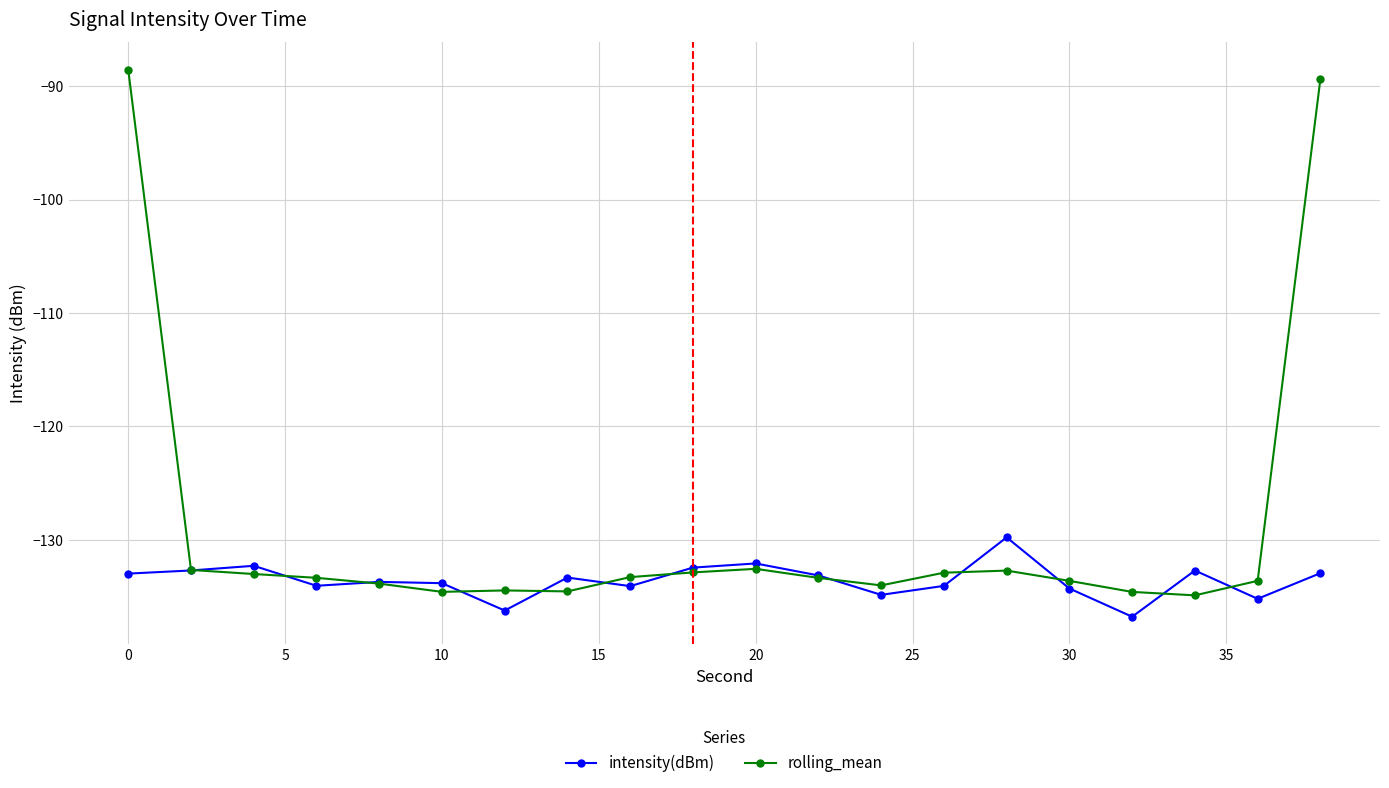

True or false: rolling_mean has more than 1 points higher than both neighbors.

True